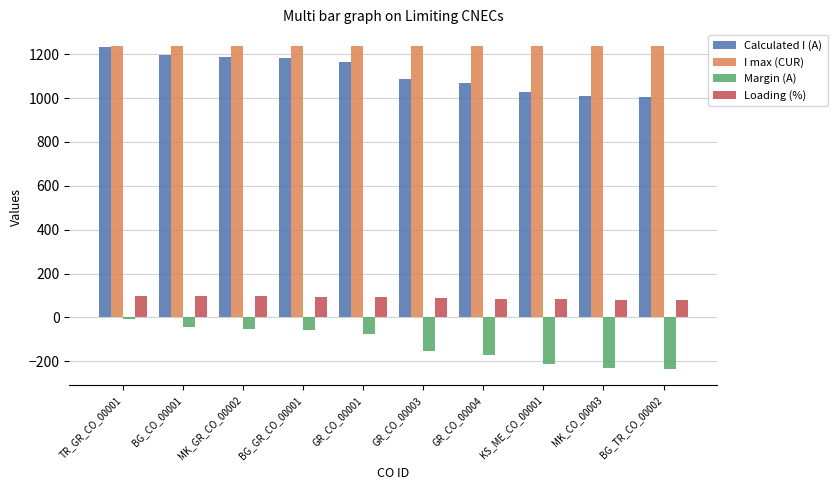

Rank the series at GR_CO_00003 from highest to lowest value.

I max (CUR), Calculated I (A), Loading (%), Margin (A)